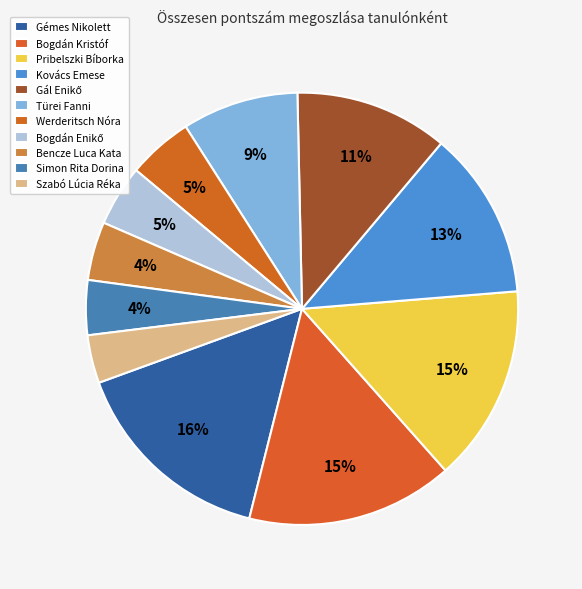

How many segments does this pie chart have?

11